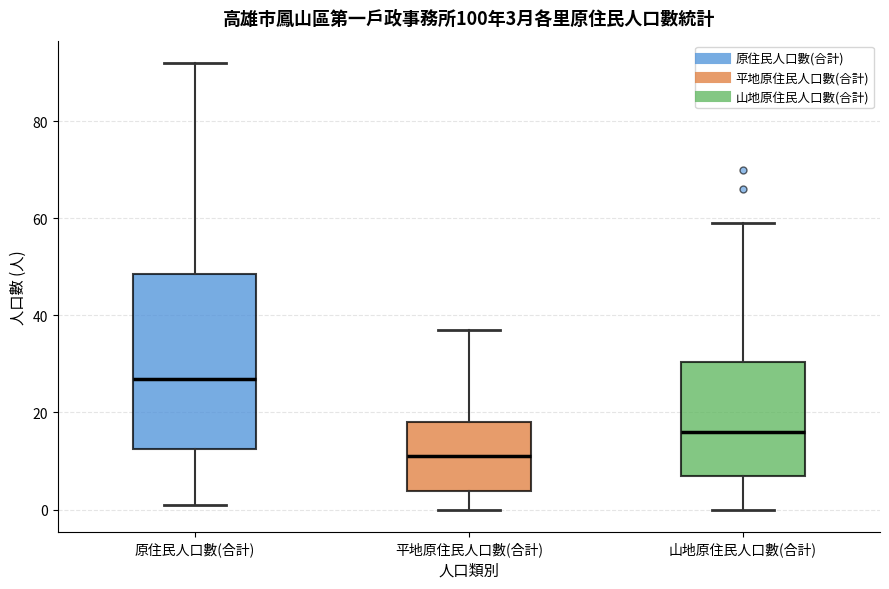

Which box is the tallest, from its lower edge to its upper edge?

原住民人口數(合計)